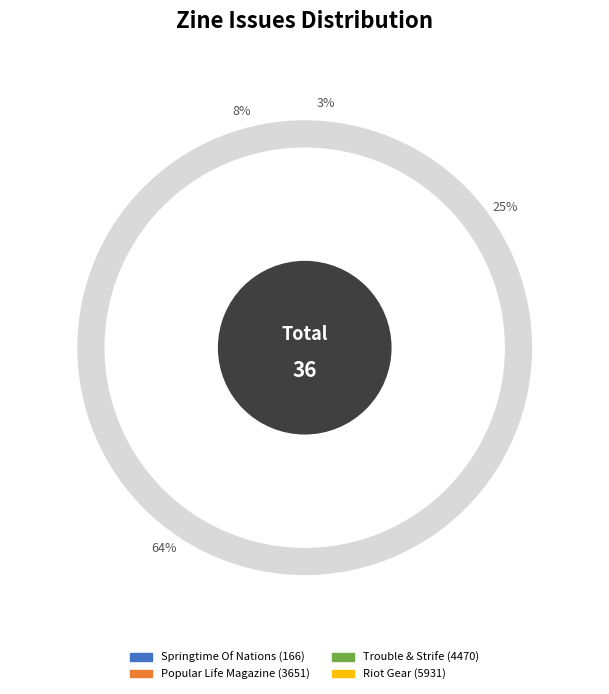

What is the largest slice in the pie chart?

Trouble & Strife (4470)